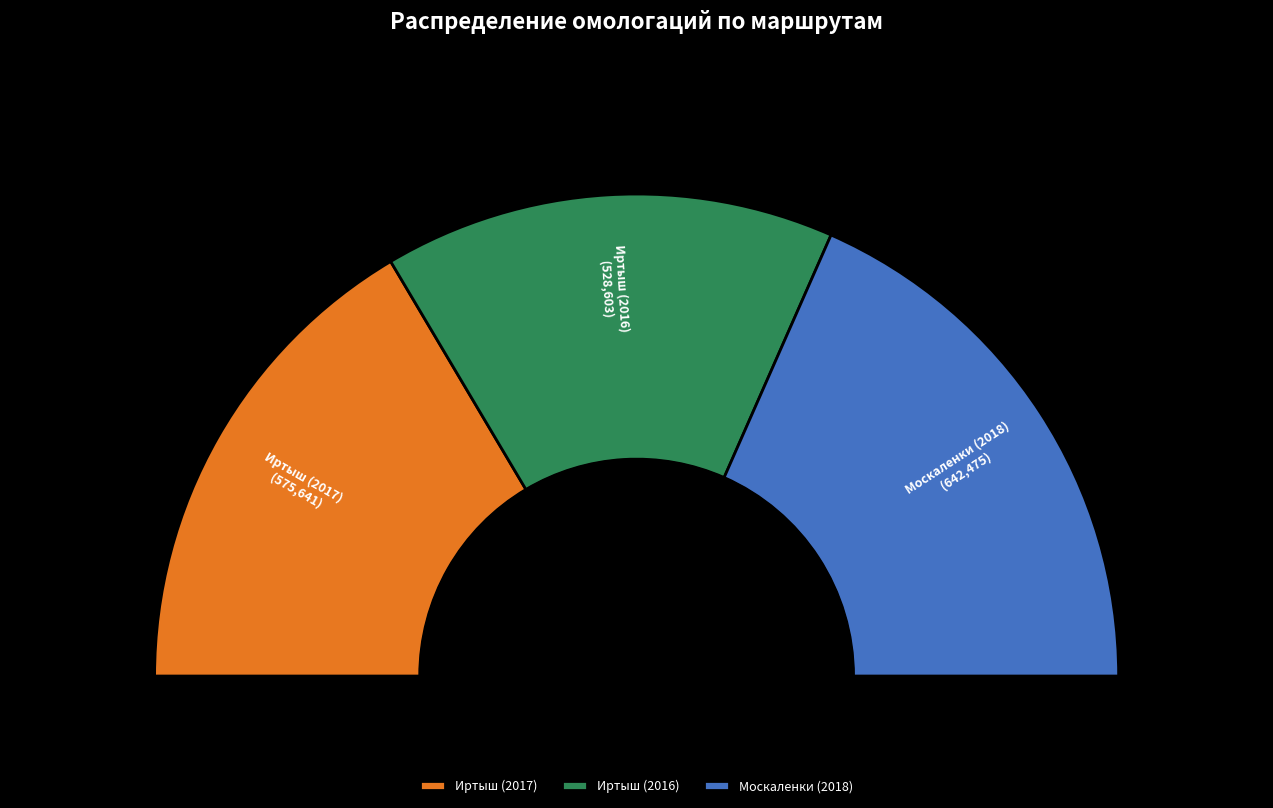

What is the total percentage of Москаленки and Иртыш?

100.0%